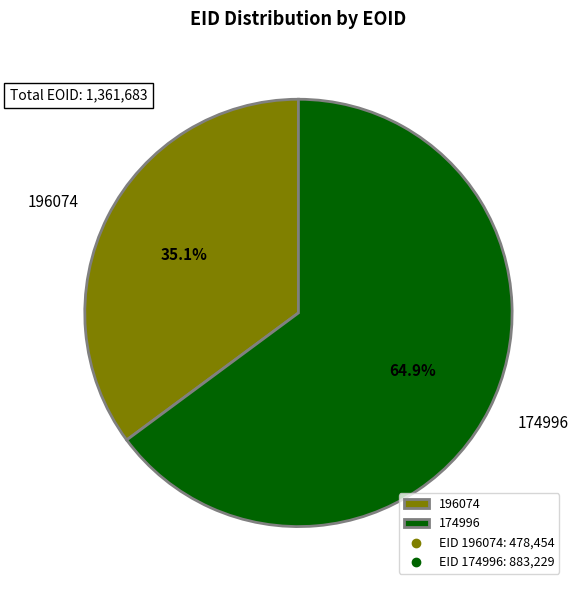

To the nearest percent, what is the average slice percentage?

50%